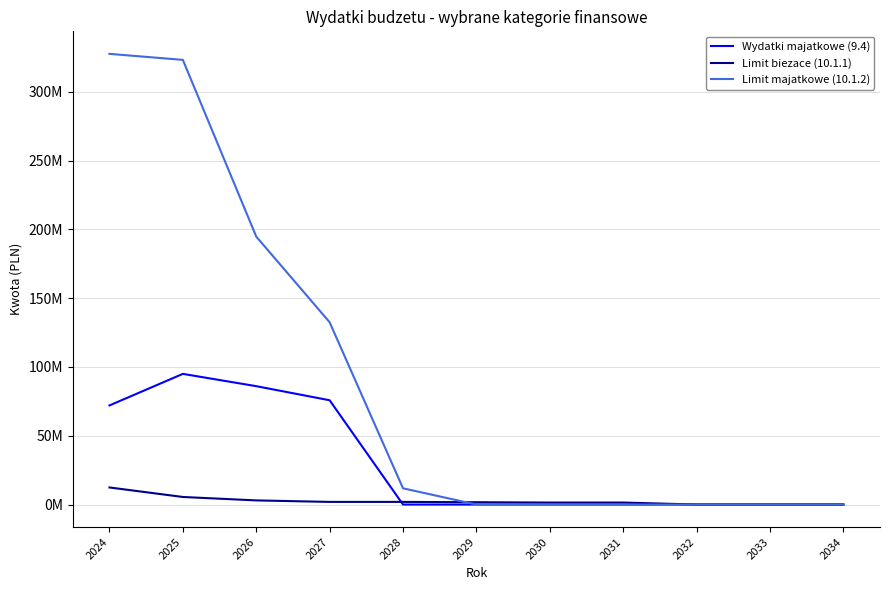

Does the chart have visible grid lines?

Yes